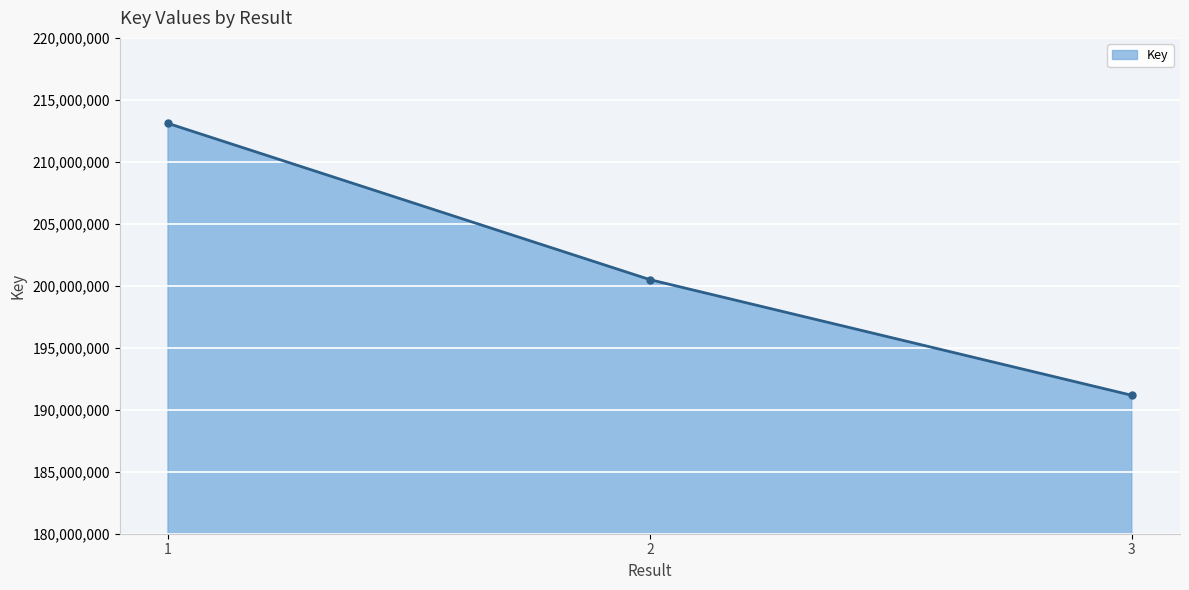

At which label is the value closest to 202135733?

2